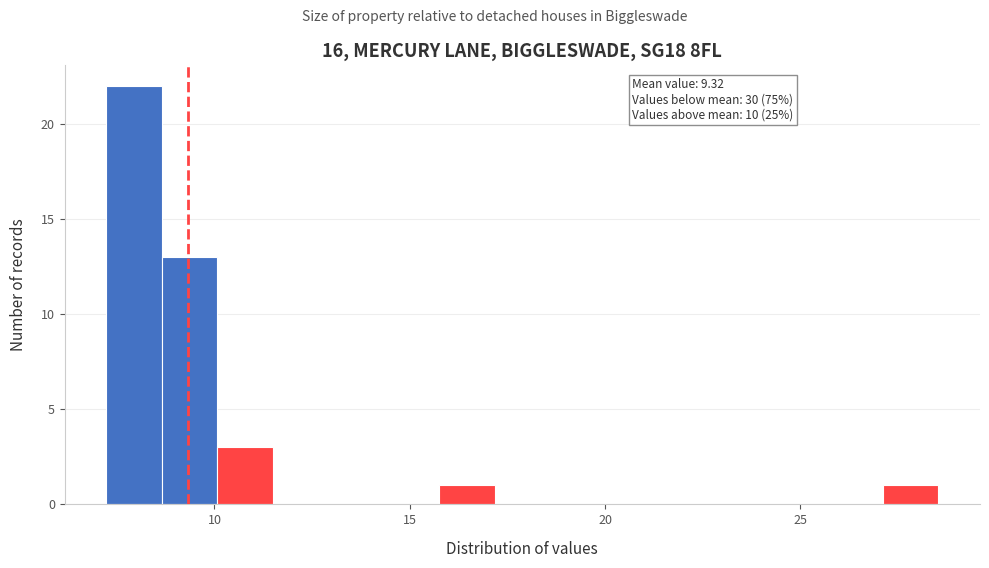

Read against the x-axis, roughly where is the centre of the tallest bar?

8.0